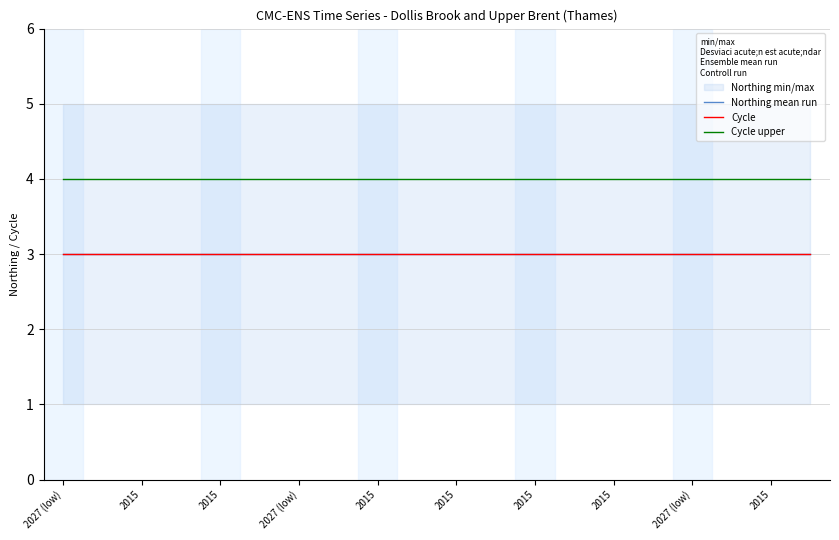

At 2015, list the series in order from largest to smallest.

Cycle upper, Northing mean run, Cycle